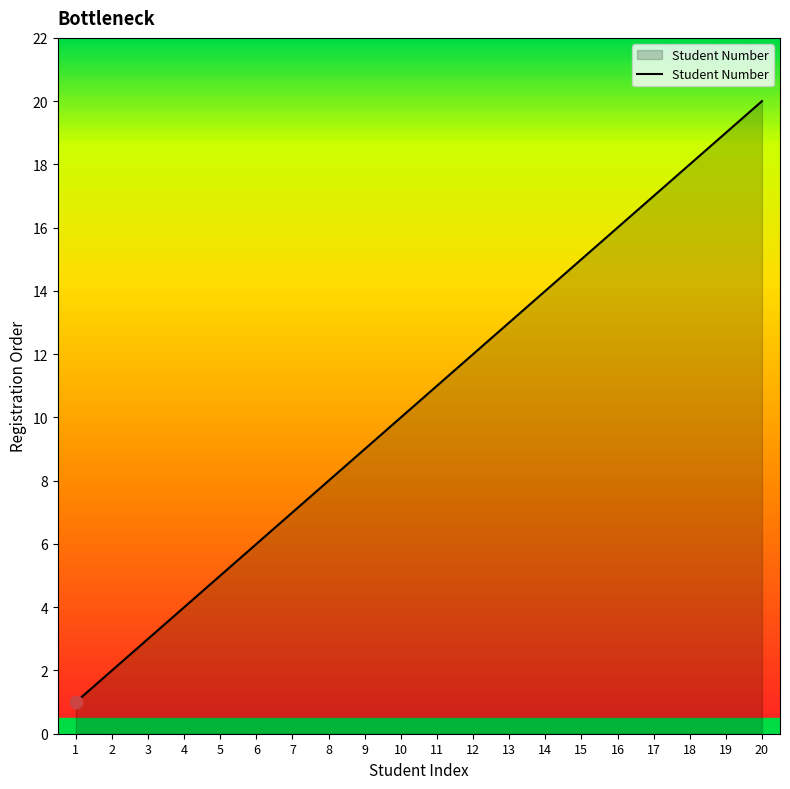

What is the change in value from 3 to 10?

+7